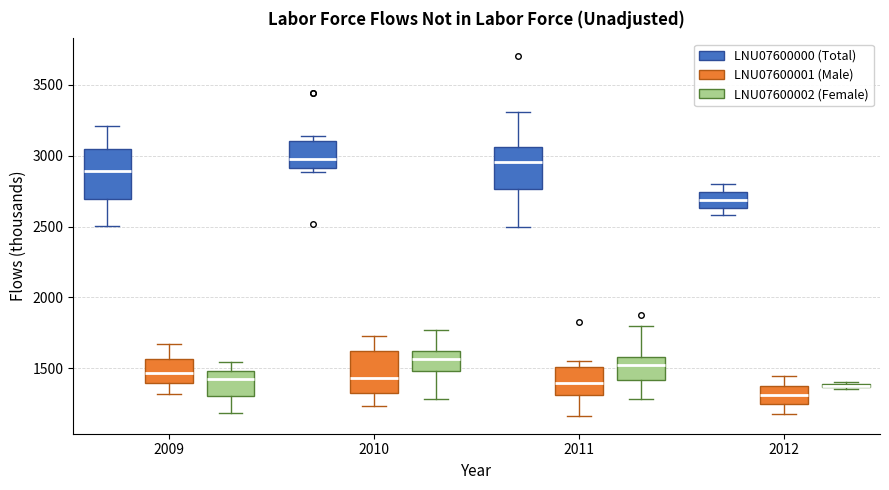

Which box's median line is the lowest?

2012 (LNU07600001 (Male))